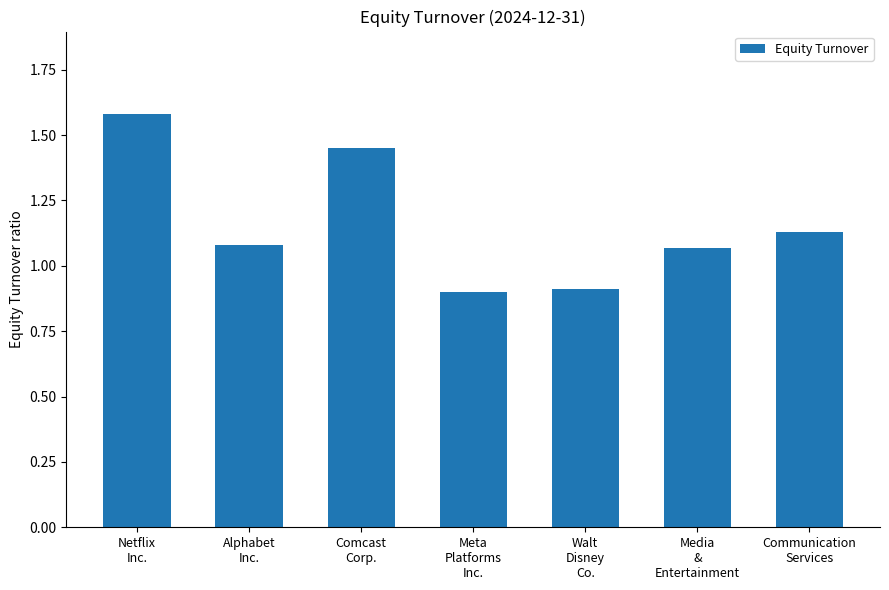

What is the label of the 4th bar from the right?

Meta
Platforms
Inc.